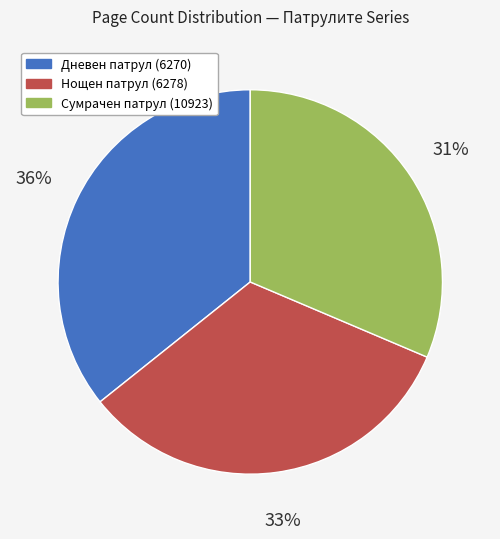

How many slices are in this pie chart?

3